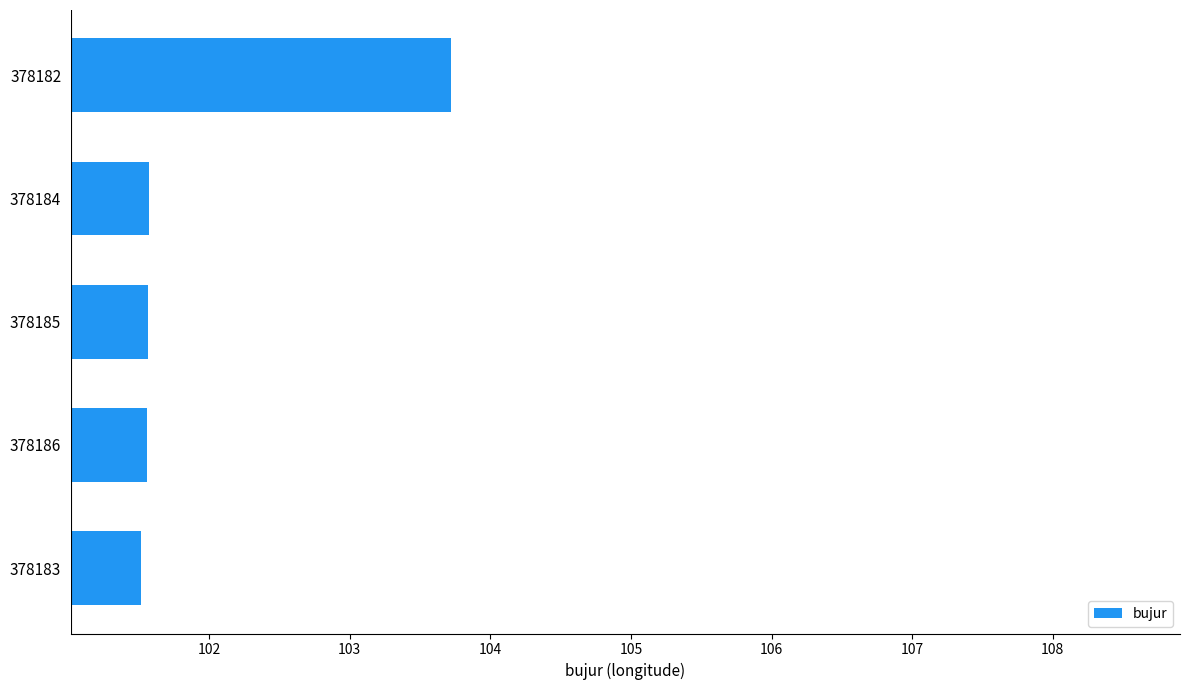

What is the change in value from 378182 to 378183?

-2.2